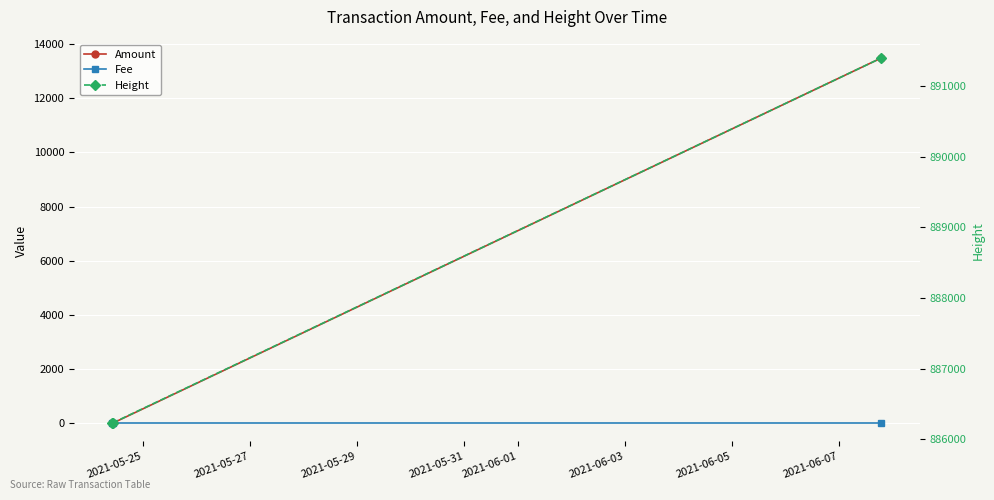

Between 2021-05-27 and 2021-05-29, which is larger?

2021-05-29